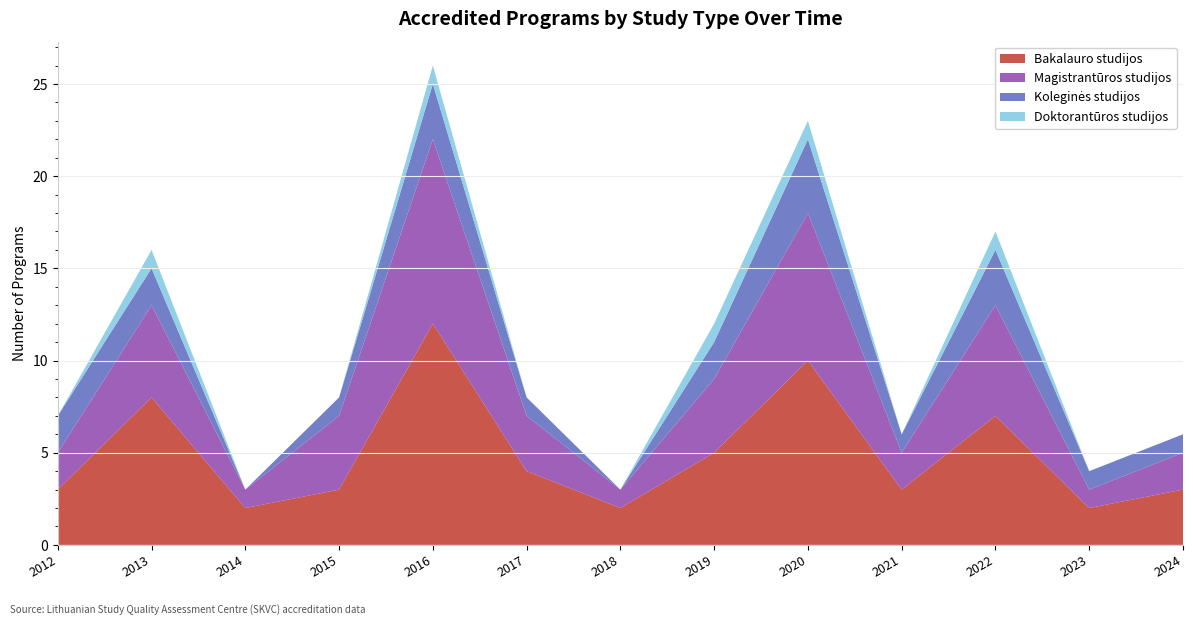

Reading left to right, transcribe all the data shown in this chart.

Bakalauro studijos: 2012=3	2013=8	2014=2	2015=3	2016=12	2017=4	2018=2	2019=5	2020=10	2021=3	2022=7	2023=2	2024=3
Magistrantūros studijos: 2012=2	2013=5	2014=1	2015=4	2016=10	2017=3	2018=1	2019=4	2020=8	2021=2	2022=6	2023=1	2024=2
Koleginės studijos: 2012=2	2013=2	2014=0	2015=1	2016=3	2017=1	2018=0	2019=2	2020=4	2021=1	2022=3	2023=1	2024=1
Doktorantūros studijos: 2012=0	2013=1	2014=0	2015=0	2016=1	2017=0	2018=0	2019=1	2020=1	2021=0	2022=1	2023=0	2024=0